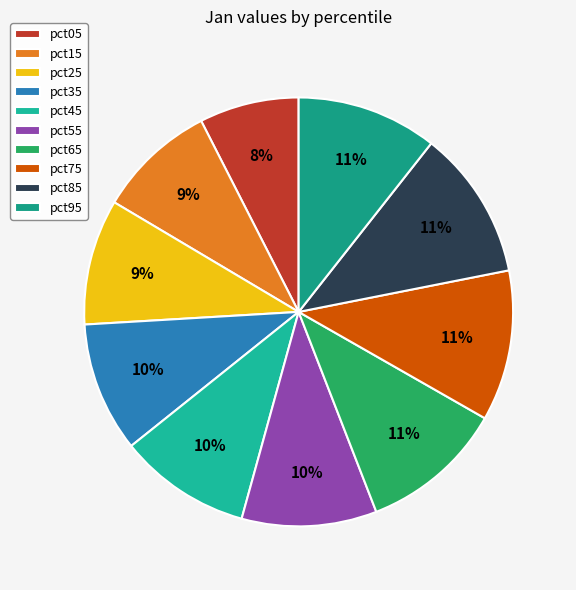

Do pct25 and pct35 together represent more than half of the pie?

No